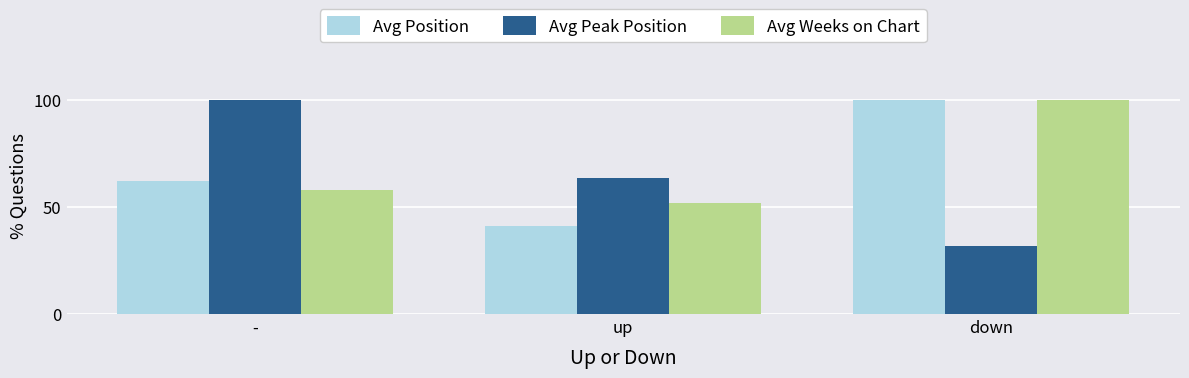

What is the label of the 1st bar from the left?

-